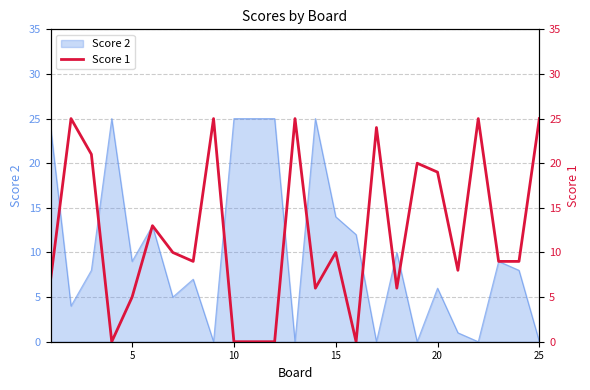

True or false: Score 2 has a value of 16 at 25.

False